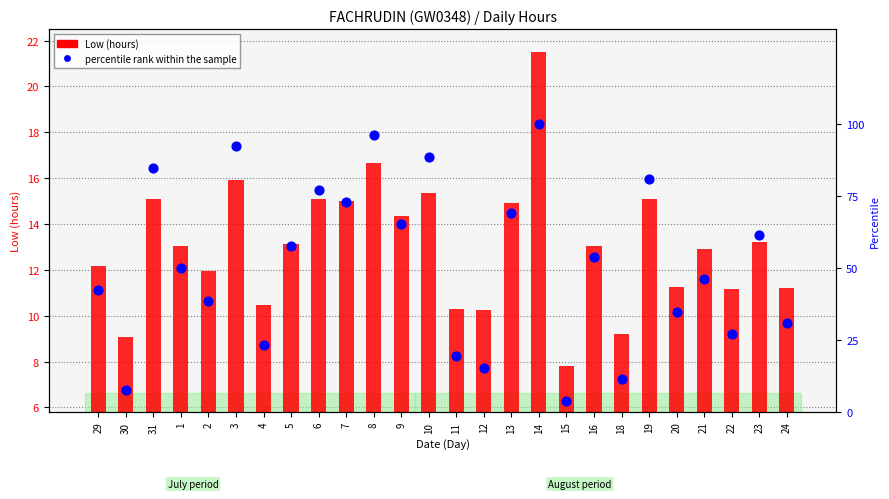

Which series contains the highest Y value?

percentile rank within the sample